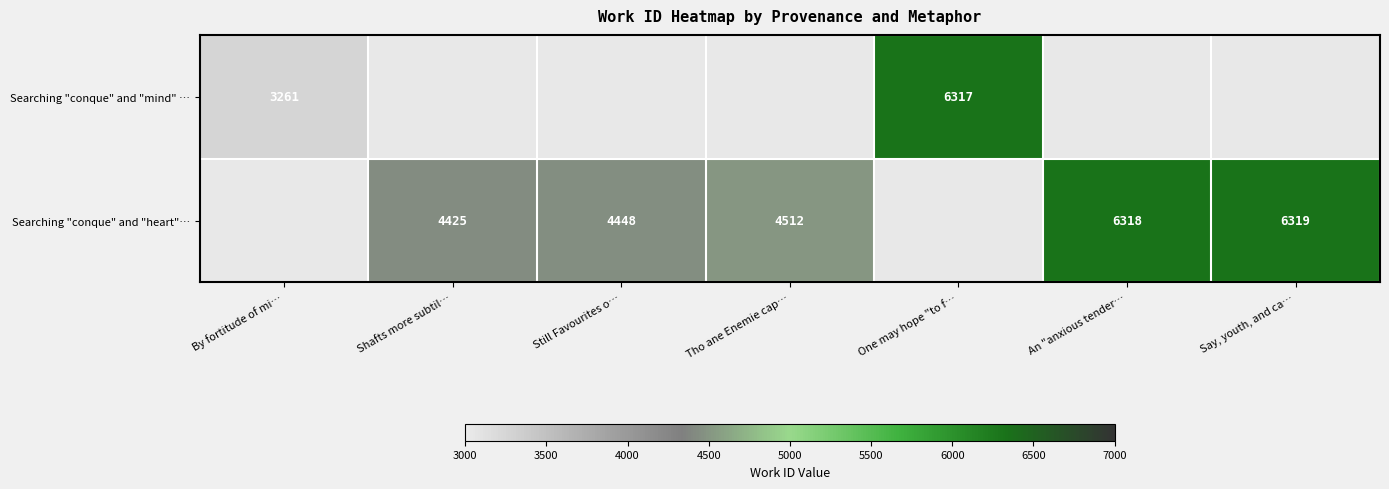

What is the maximum value shown in the chart?

6319.0